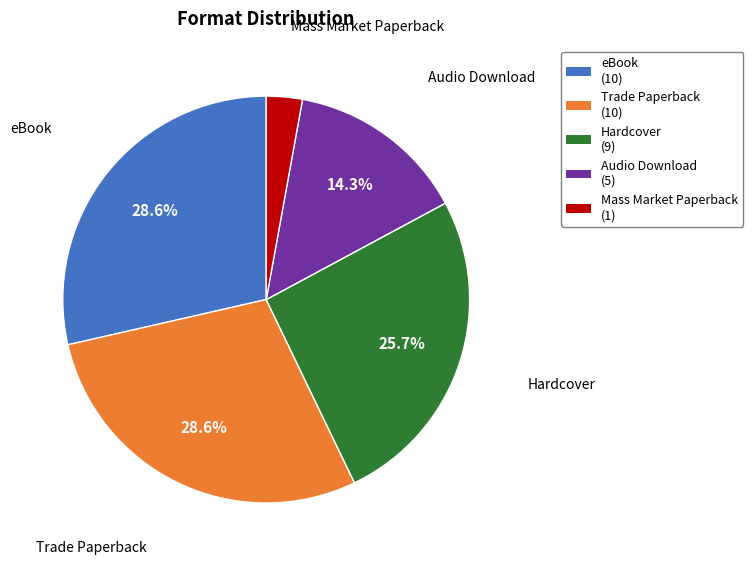

To the nearest percent, what portion does eBook represent?

29%